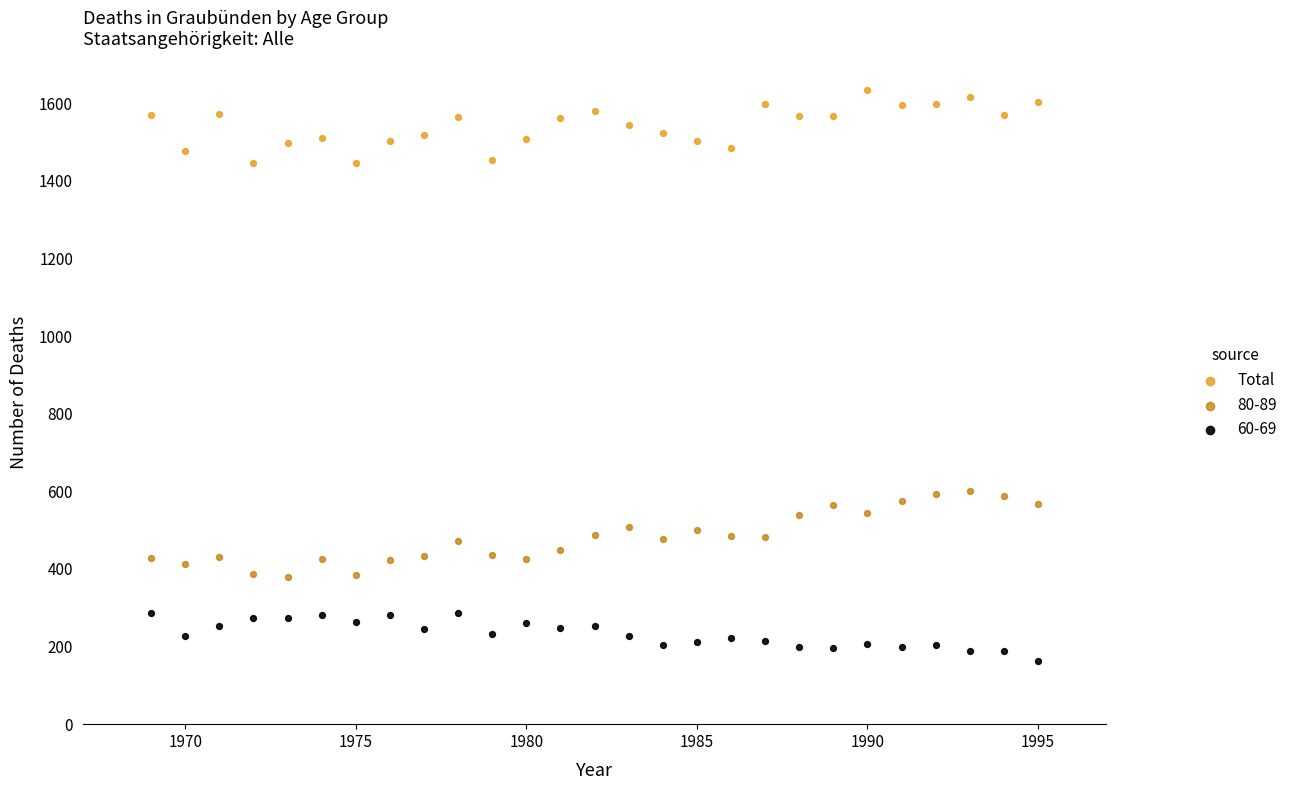

Which series contains the lowest Y value?

60-69